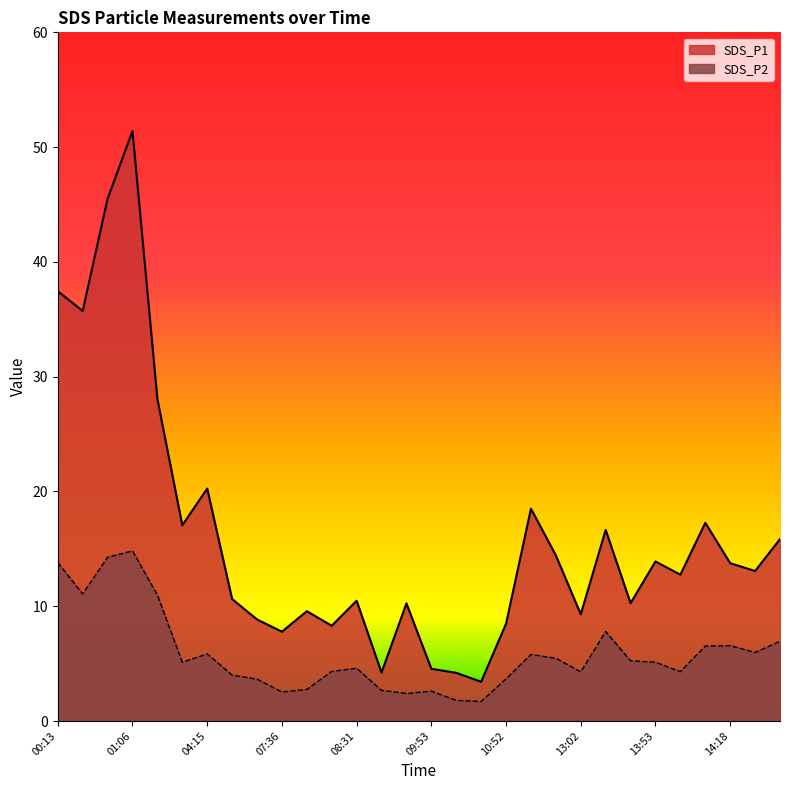

List the series in order of their overall mean, lowest first.

SDS_P2, SDS_P1